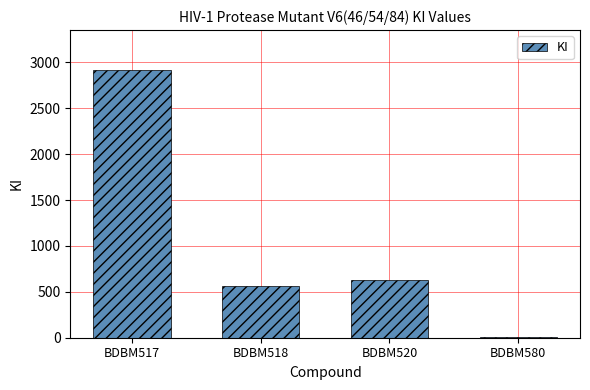

Reading left to right, list all the values displayed in this chart.

BDBM517=2914.0	BDBM518=563.0	BDBM520=624.0	BDBM580=5.6